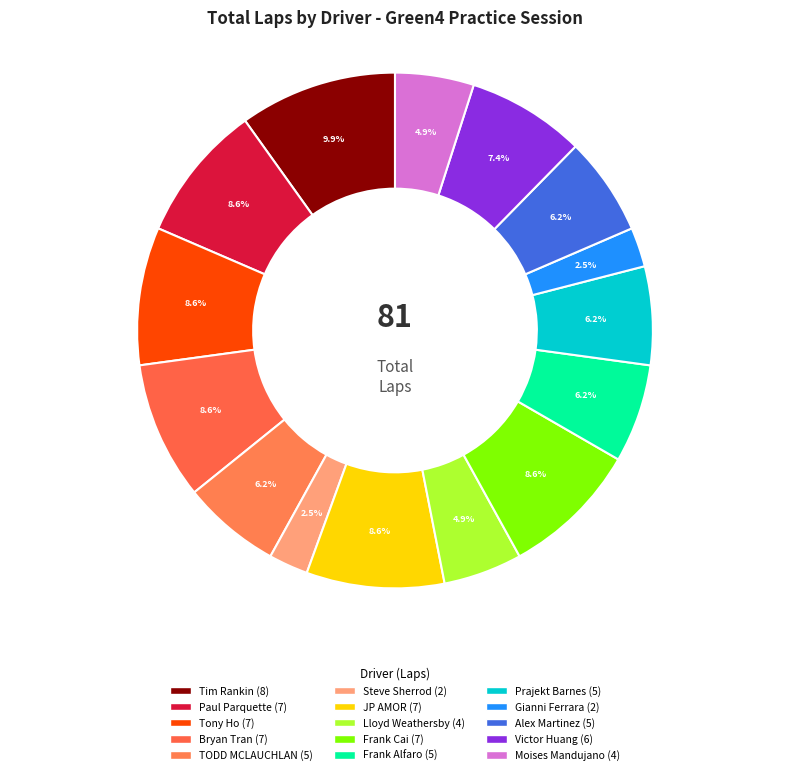

How many segments does this pie chart have?

15